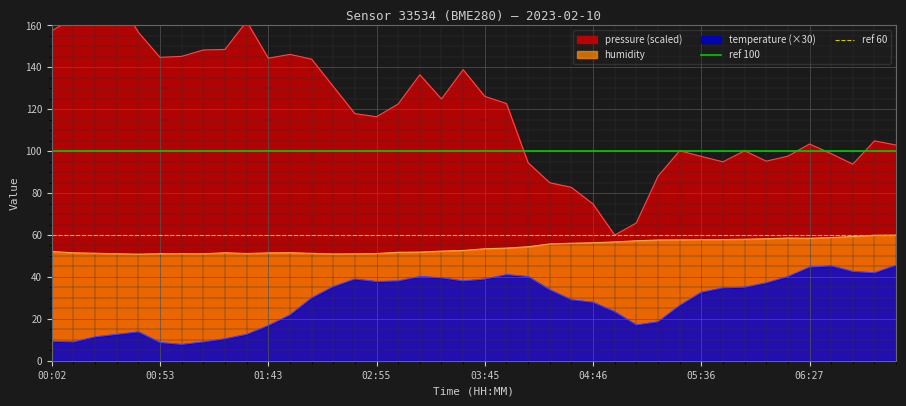

The value of ref 60 at 00:02 is 90. True or false?

False